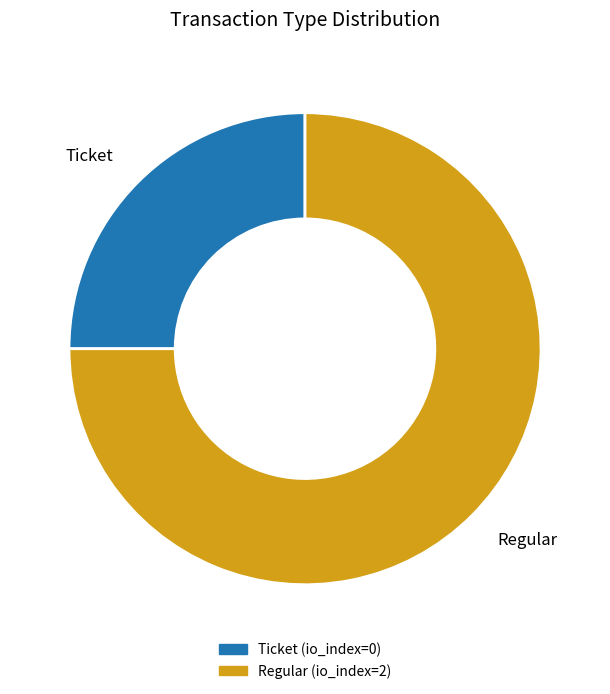

True or false: Regular accounts for 60% of the total.

False